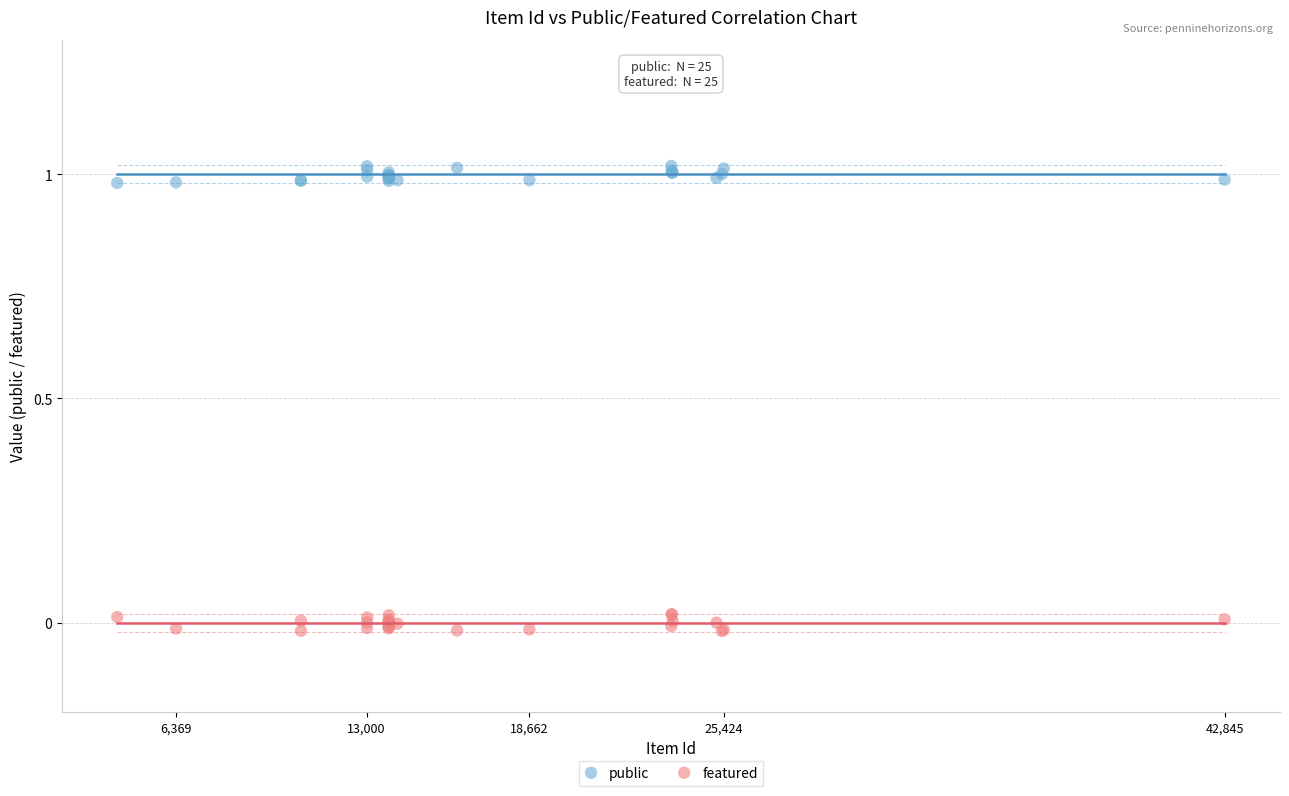

Which series contains the highest Y value?

public